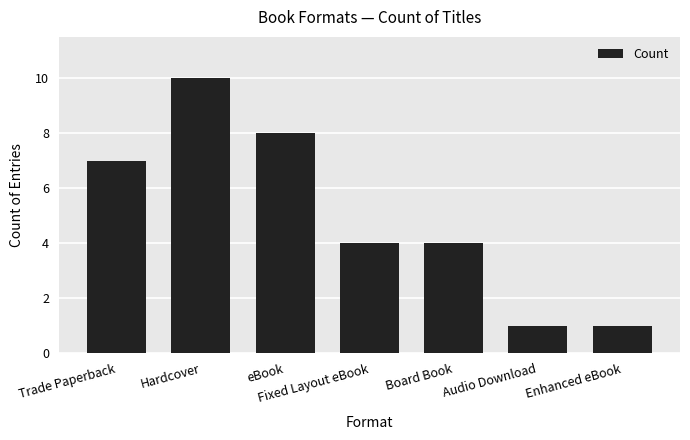

What is the maximum value shown in the chart?

10